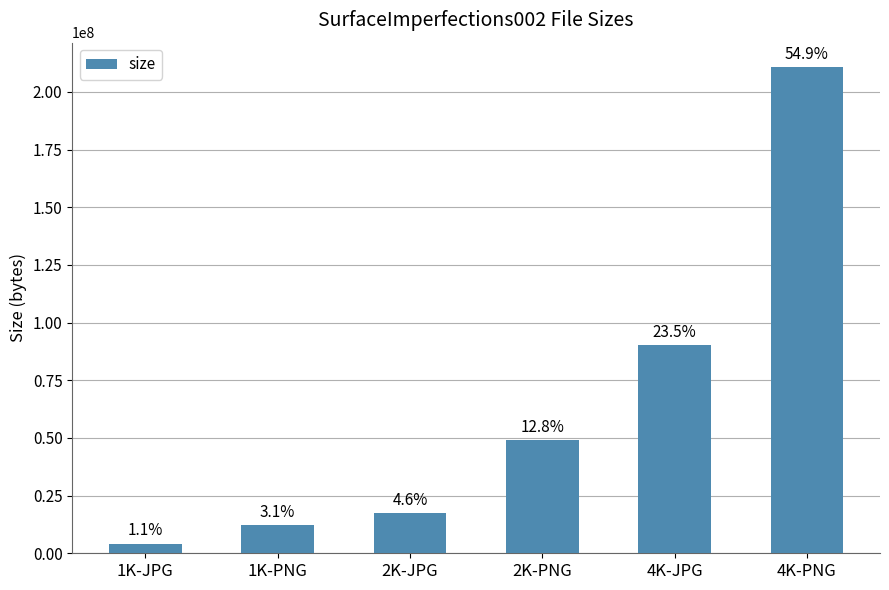

What is the difference between the maximum and minimum values?

206590548